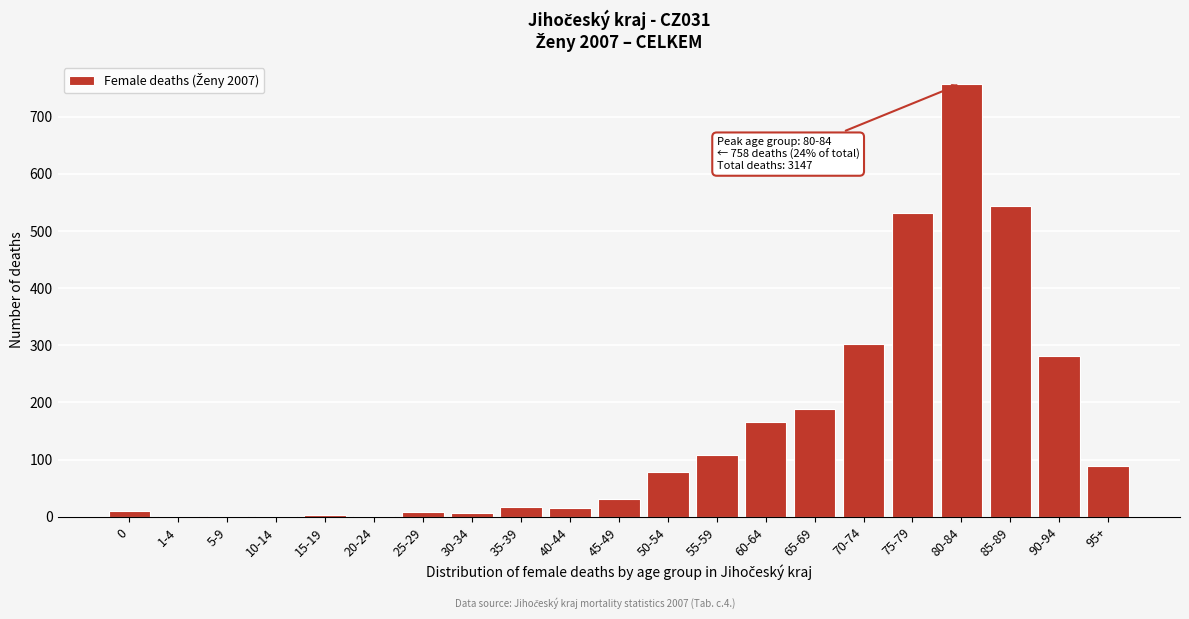

The chart shows a value of 147 at 70-74. True or false?

False